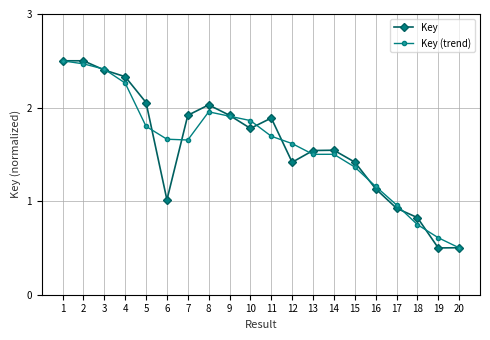

True or false: Key (trend) has a value of 2.4 at 3.

True